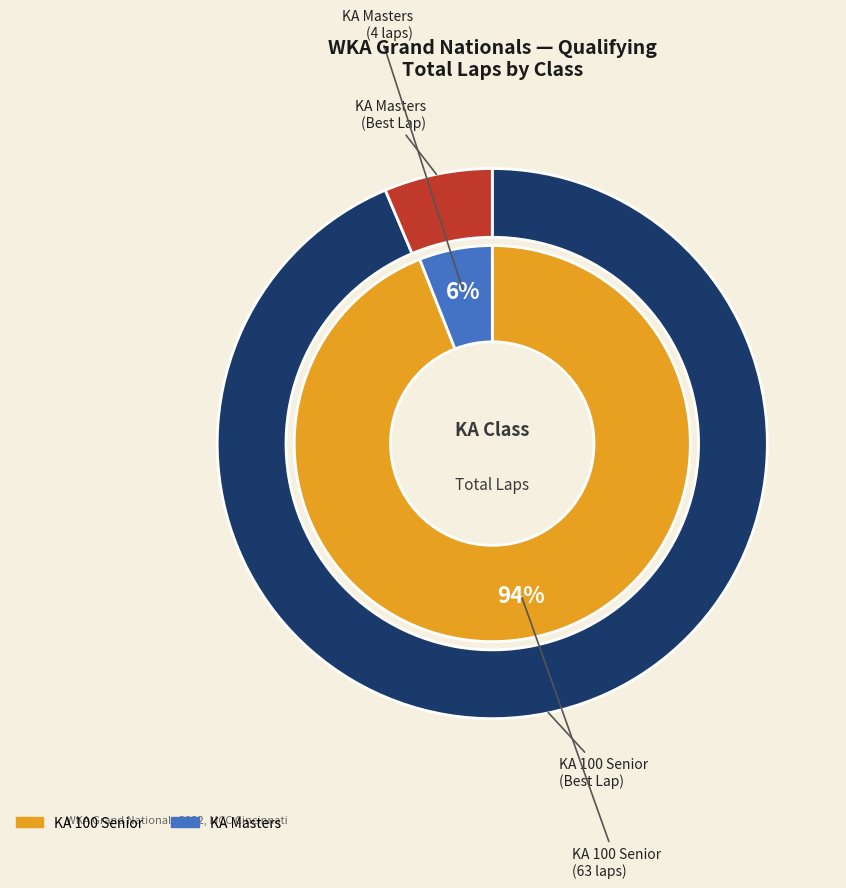

Count the number of slices in the pie.

2